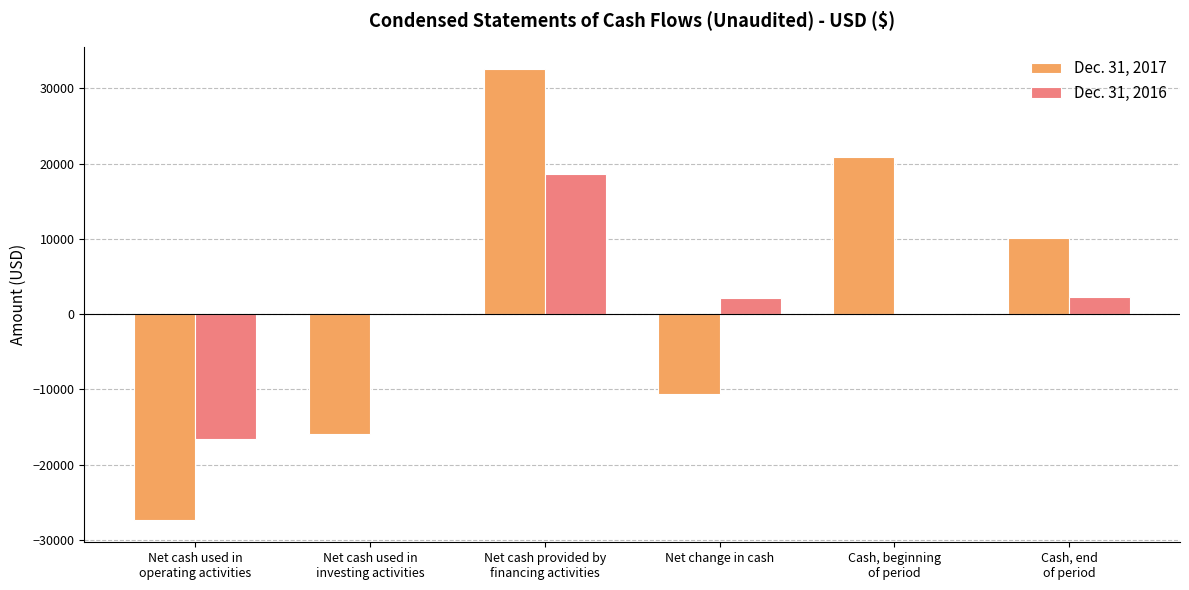

True or false: Dec. 31, 2017 has a value of -10654 at Net change in cash.

True